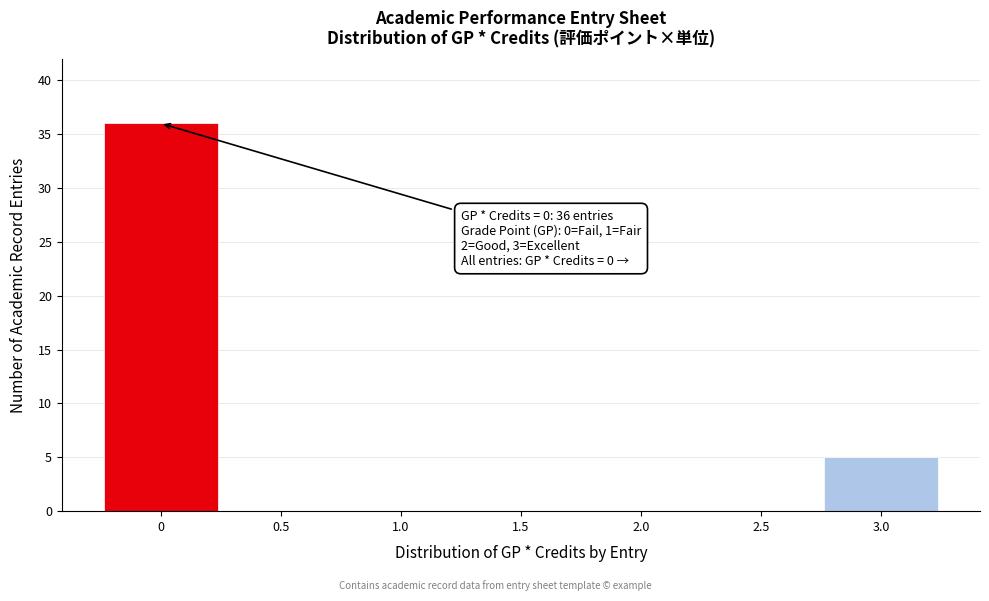

Reading left to right, list all the values displayed in this chart.

0=36	0.5=0	1.0=0	1.5=0	2.0=0	2.5=0	3.0=5